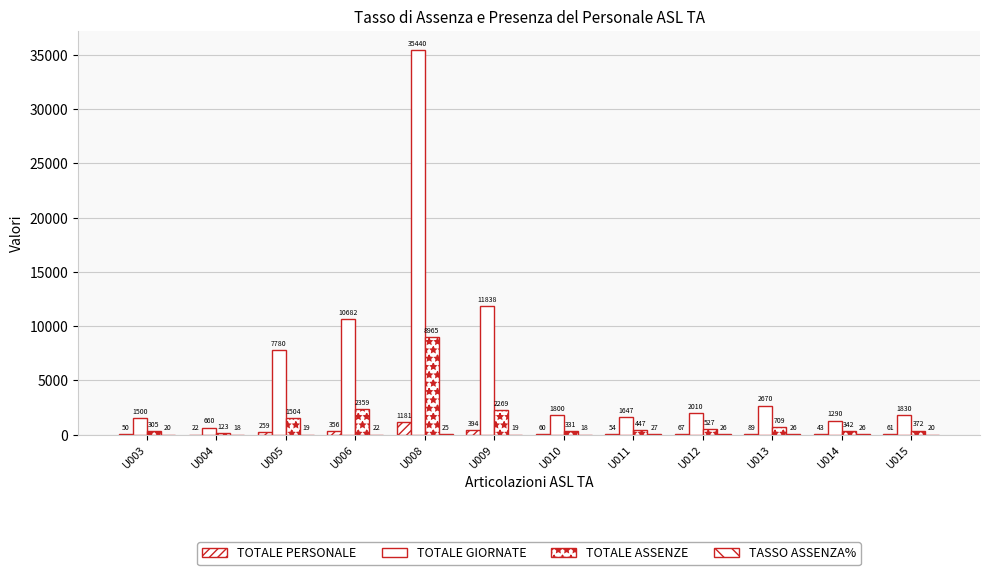

Reading left to right, extract all data points from this chart.

TOTALE PERSONALE: U003=50	U004=22	U005=259	U006=356	U008=1181	U009=394	U010=60	U011=54	U012=67	U013=89	U014=43	U015=61
TOTALE GIORNATE: U003=1500	U004=660	U005=7780	U006=10682	U008=35440	U009=11838	U010=1800	U011=1647	U012=2010	U013=2670	U014=1290	U015=1830
TOTALE ASSENZE: U003=305	U004=123	U005=1504	U006=2359	U008=8965	U009=2269	U010=331	U011=447	U012=527	U013=709	U014=342	U015=372
TASSO ASSENZA%: U003=20	U004=18	U005=19	U006=22	U008=25	U009=19	U010=18	U011=27	U012=26	U013=26	U014=26	U015=20